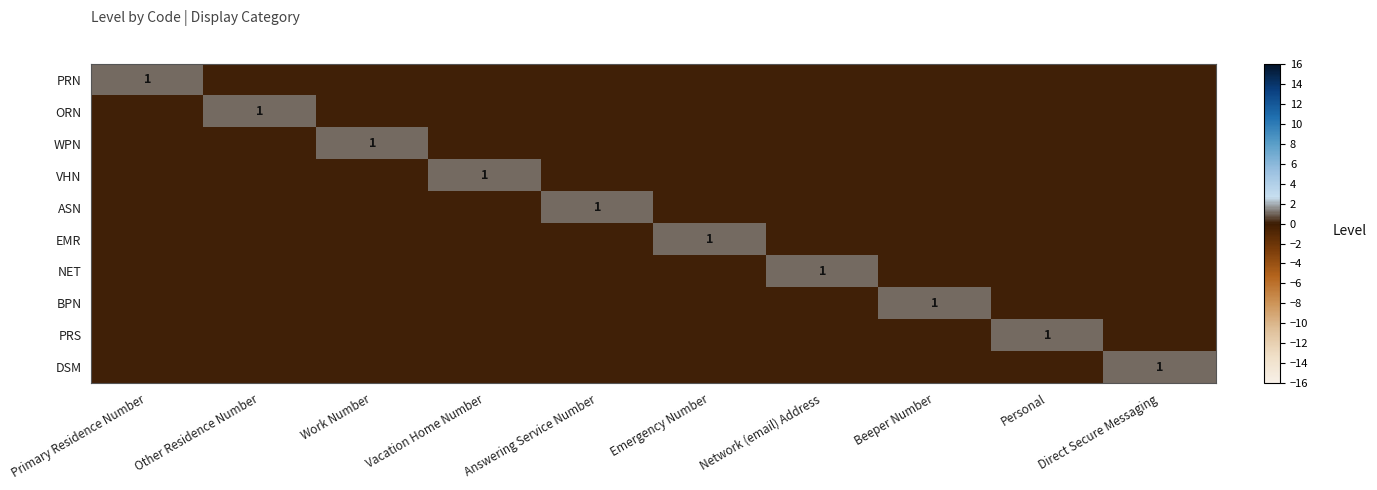

How many series are shown in this chart?

10